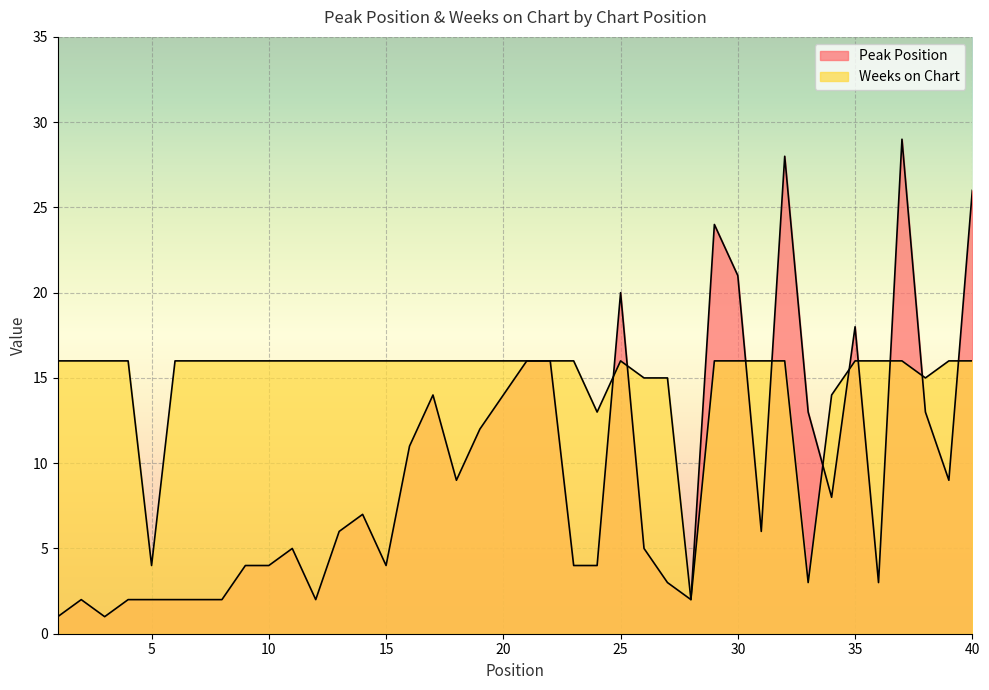

What is the total value across all series at 1?

17